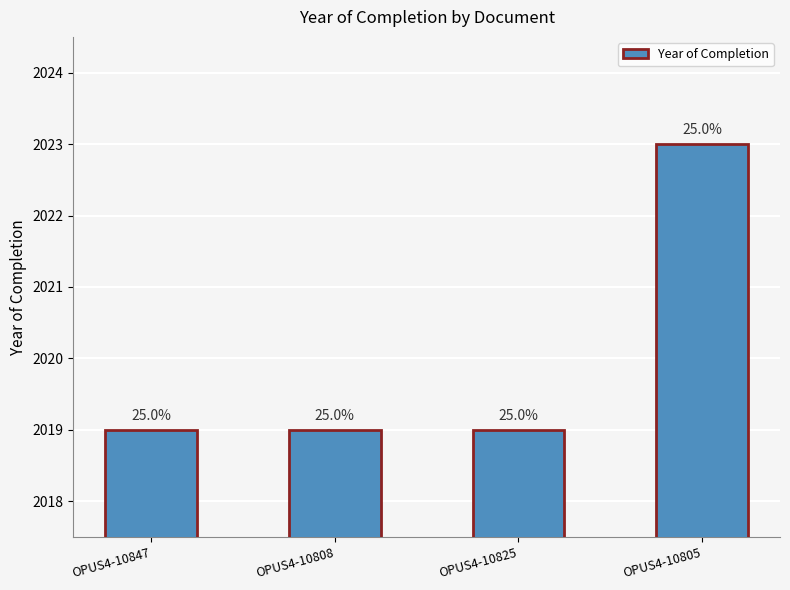

How many bars are there in total?

4